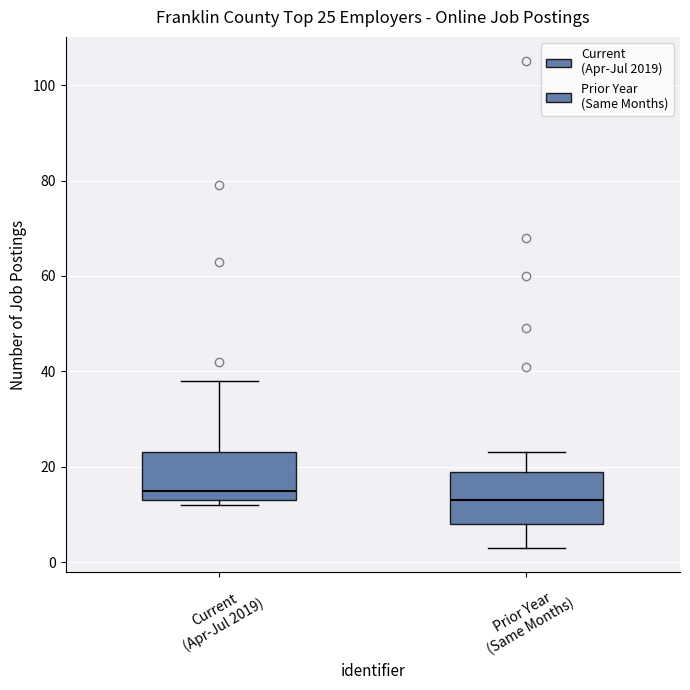

Which box has the highest median line?

Current (Apr-Jul 2019)